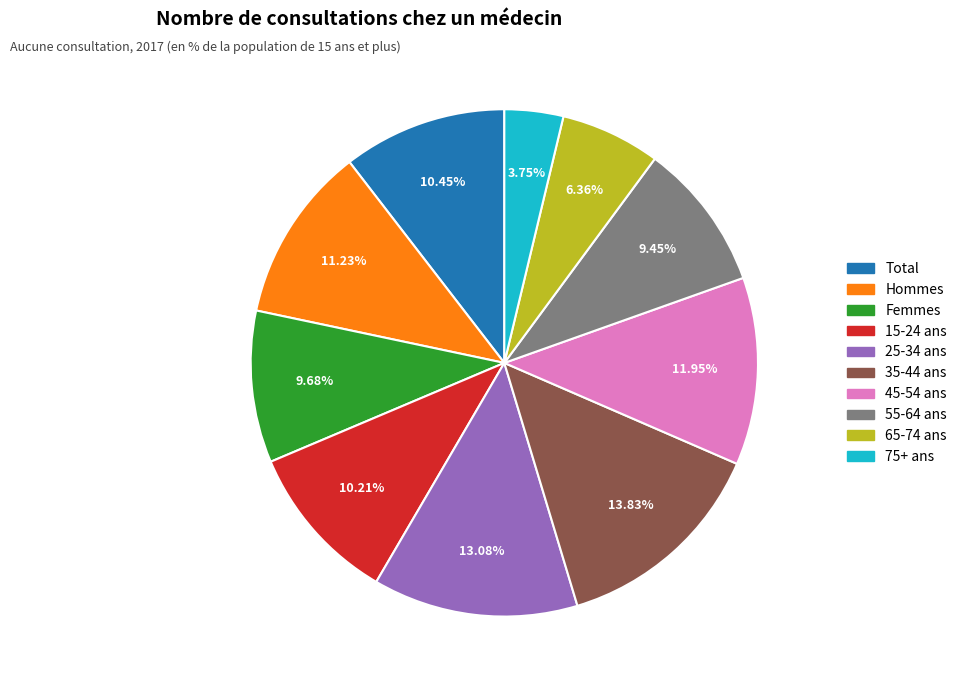

To the nearest percent, what is the average slice percentage?

10%